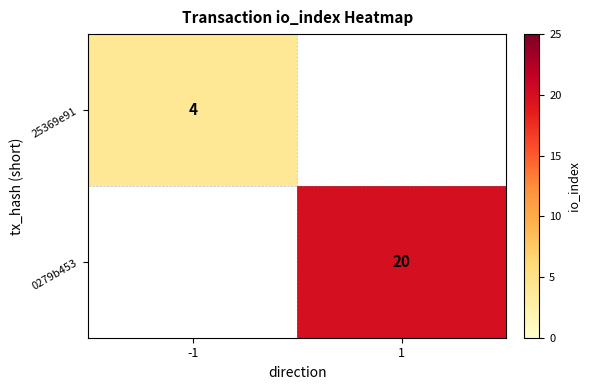

The value of 25369e91 at -1 is 2. True or false?

False